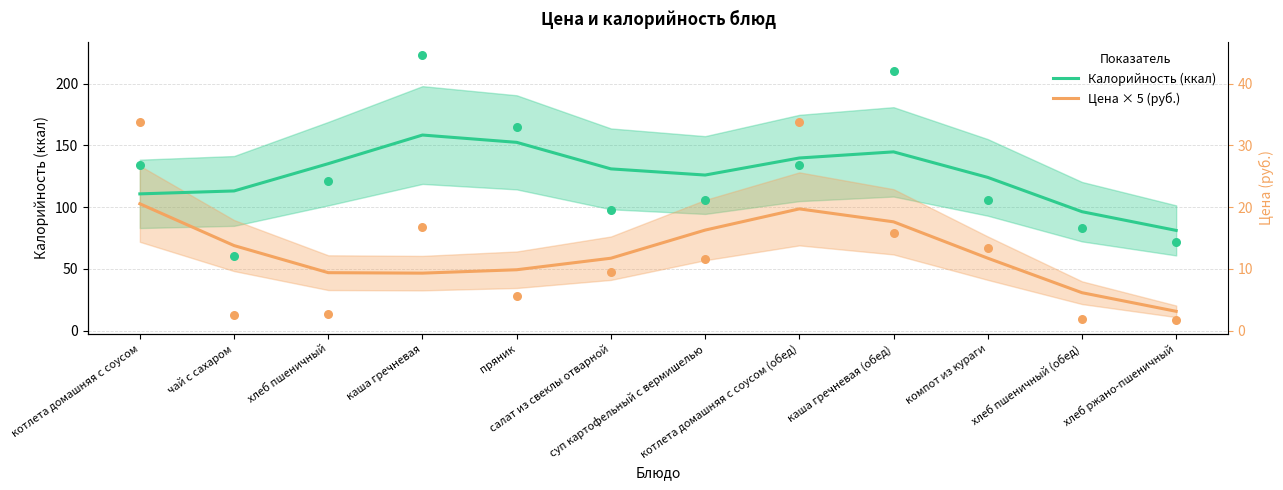

At how many categories does at least one series exceed 116?

8